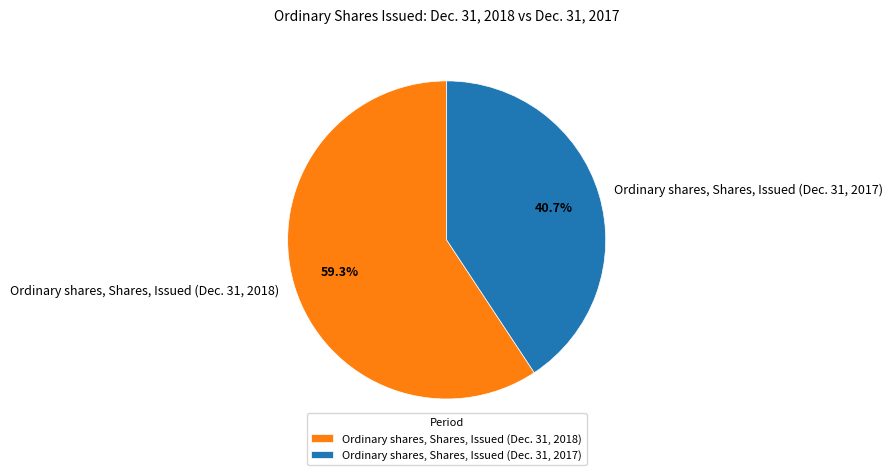

Which has a higher value, Ordinary shares, Shares, Issued (Dec. 31, 2017) or Ordinary shares, Shares, Issued (Dec. 31, 2018)?

Ordinary shares, Shares, Issued (Dec. 31, 2018)